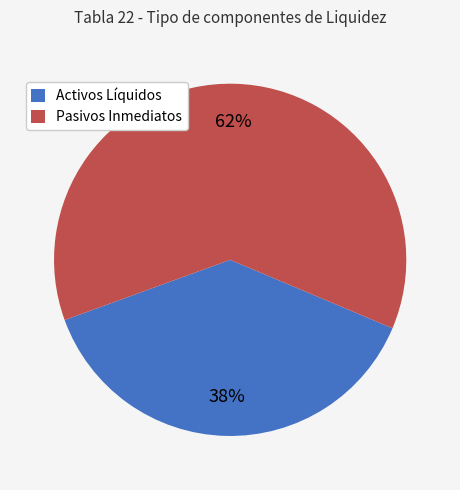

How many slices are in this pie chart?

2